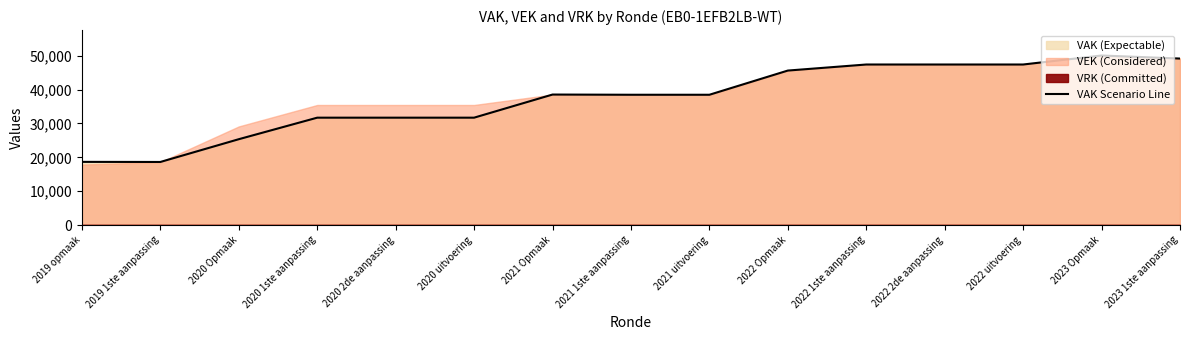

List the labels in order of value, largest first.

2023 Opmaak, 2023 1ste aanpassing, 2022 1ste aanpassing, 2022 2de aanpassing, 2022 uitvoering, 2022 Opmaak, 2021 Opmaak, 2021 1ste aanpassing, 2021 uitvoering, 2020 1ste aanpassing, 2020 2de aanpassing, 2020 uitvoering, 2020 Opmaak, 2019 opmaak, 2019 1ste aanpassing